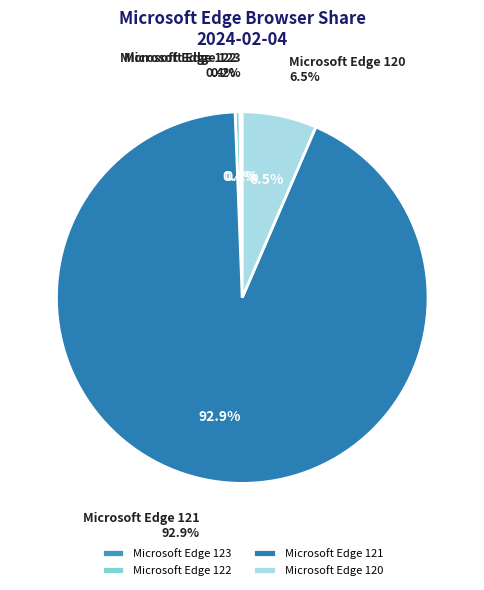

The Microsoft Edge 121 slice represents 93% of the pie. True or false?

True